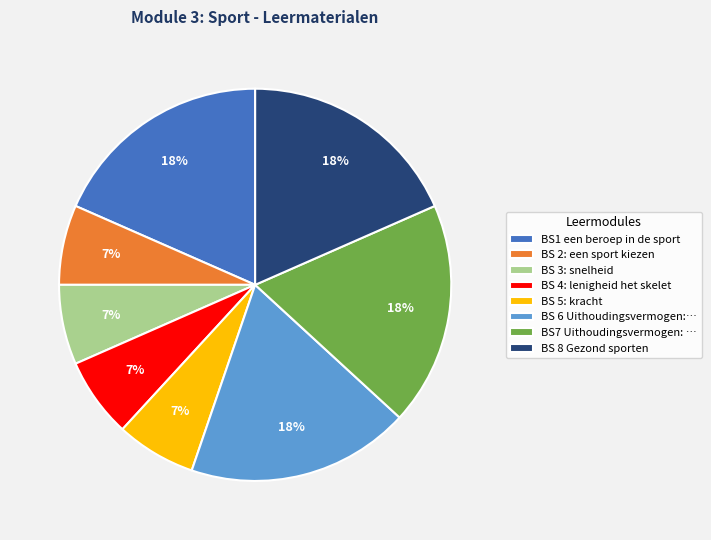

To the nearest percent, what is the average slice percentage?

12%